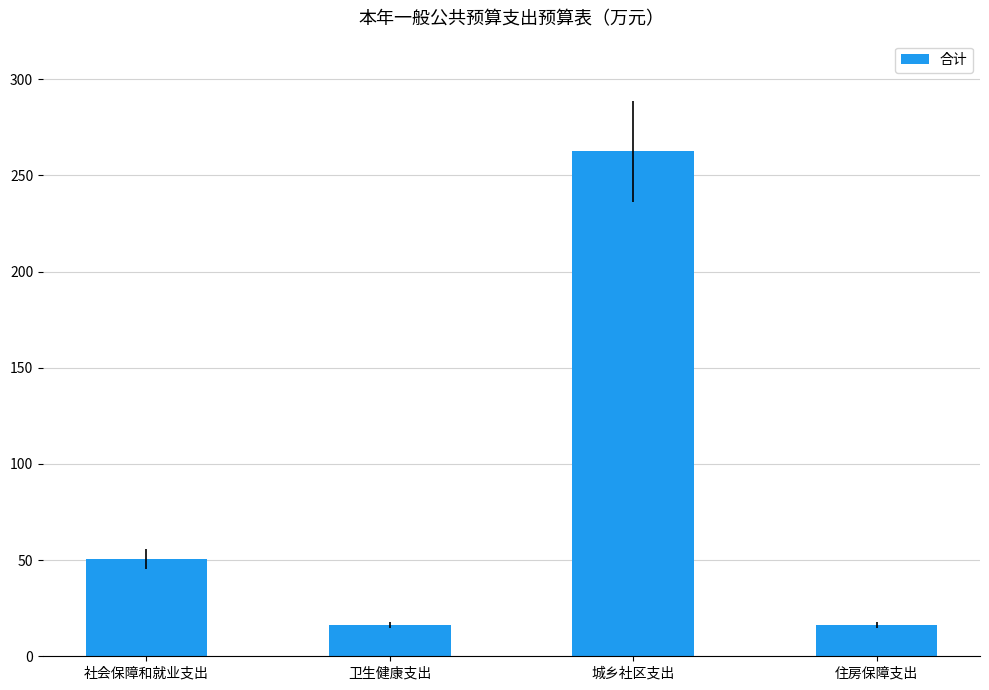

What is the change in value from 城乡社区支出 to 住房保障支出?

-246.2